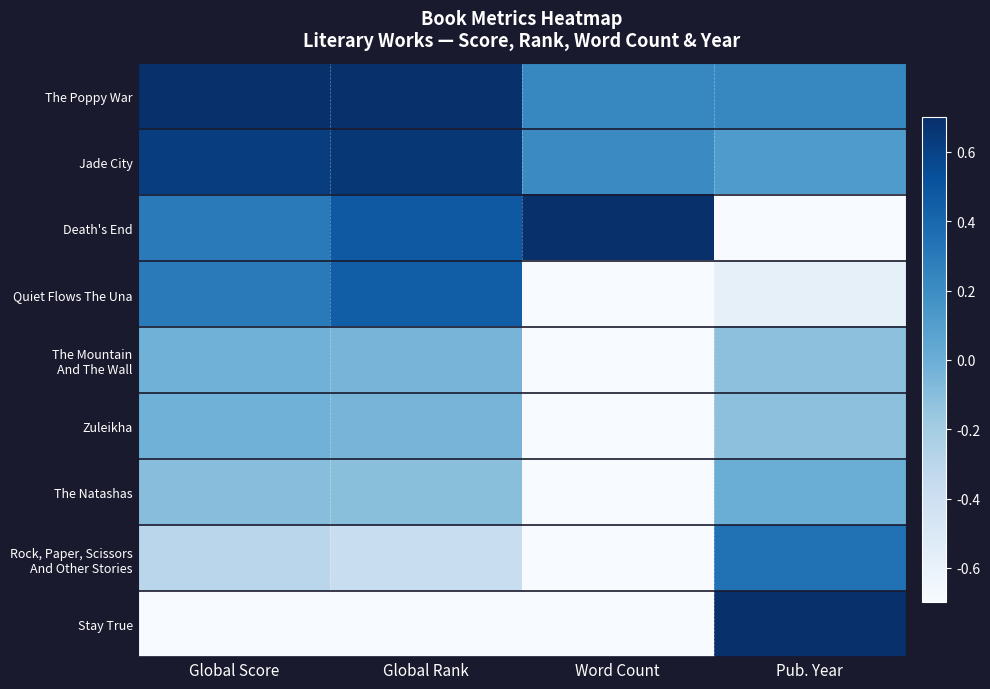

What is the total value across all series at Global Rank?

1.0